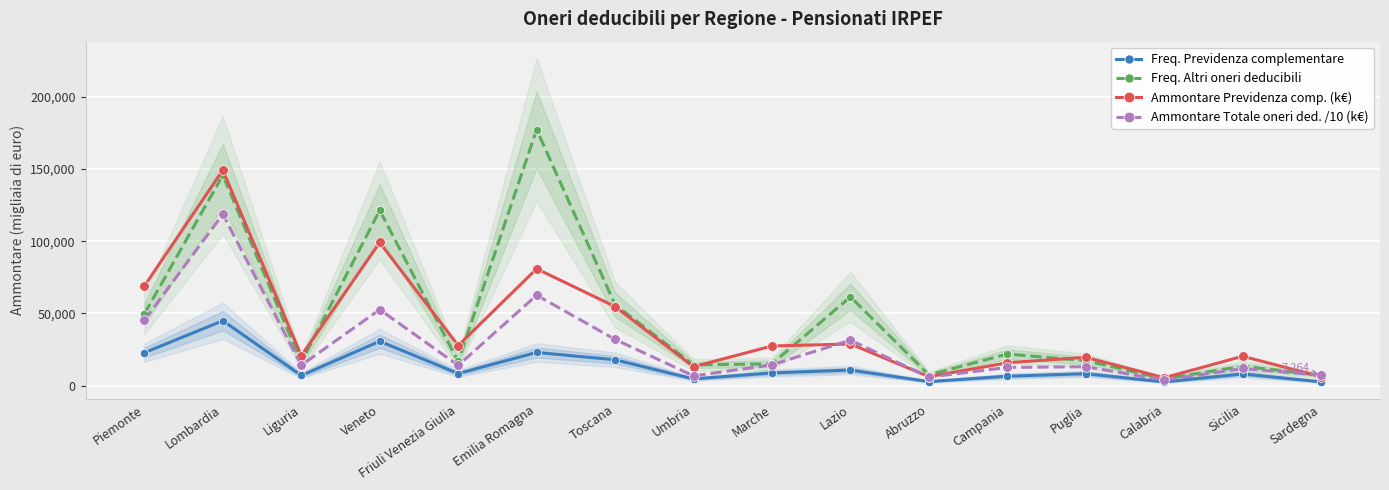

Which category has the lowest value across all series?

Calabria